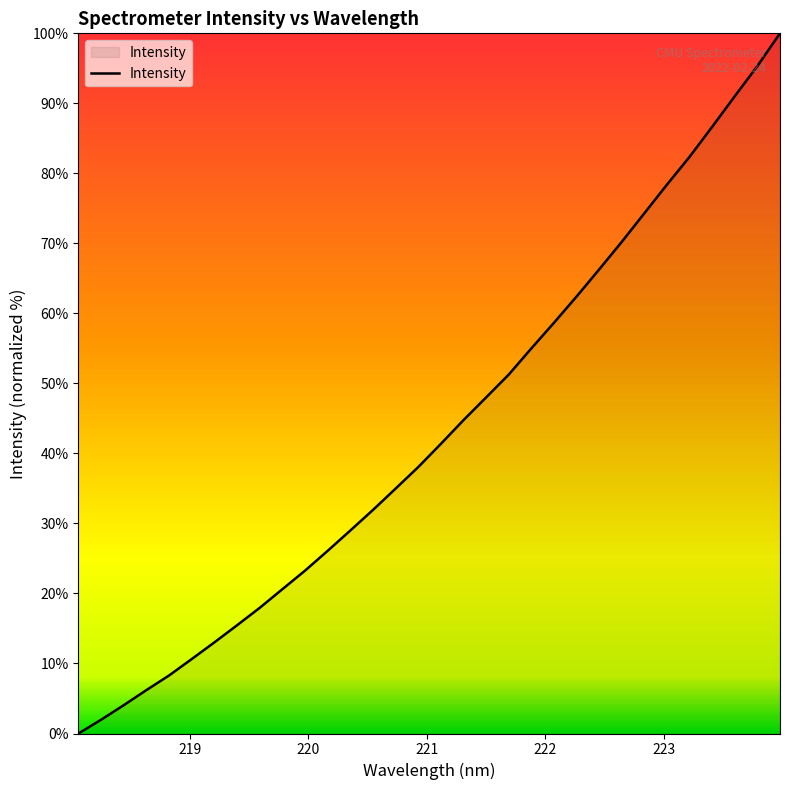

How many positive values are there?

31